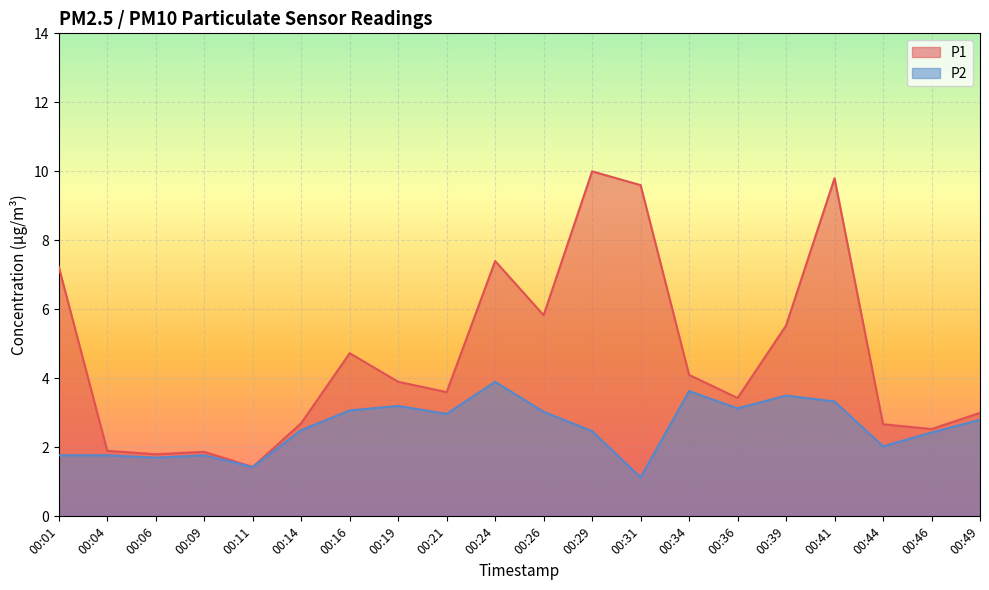

What is the average value of the P1 series?

4.7